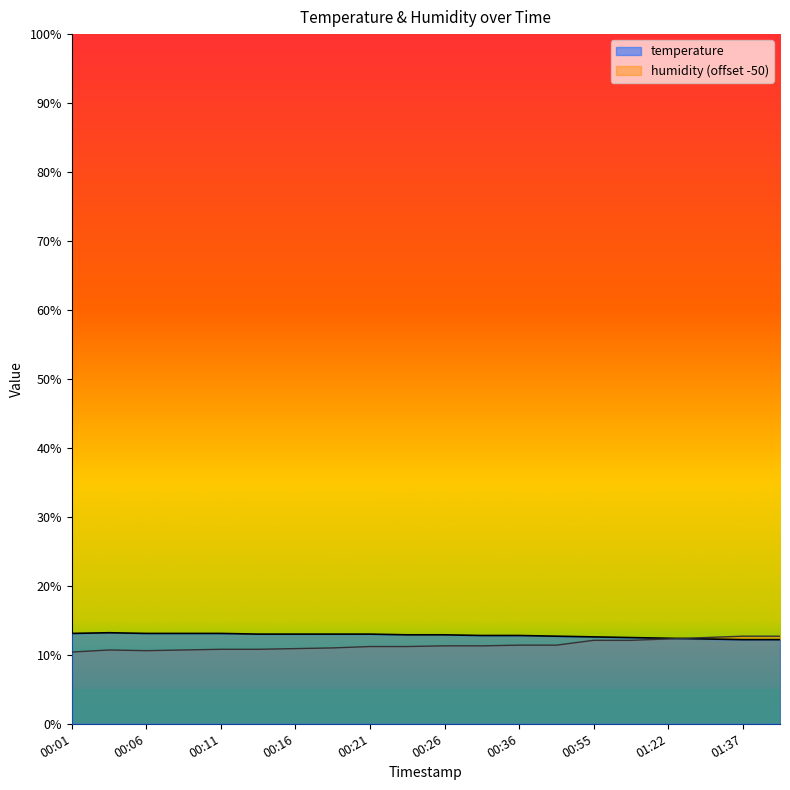

What is the sum of all temperature values?

255.9